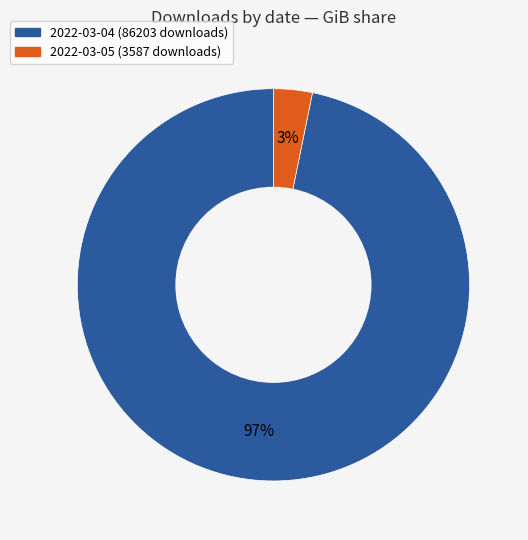

True or false: 2022-03-05 (3587 downloads) accounts for 3% of the total.

True